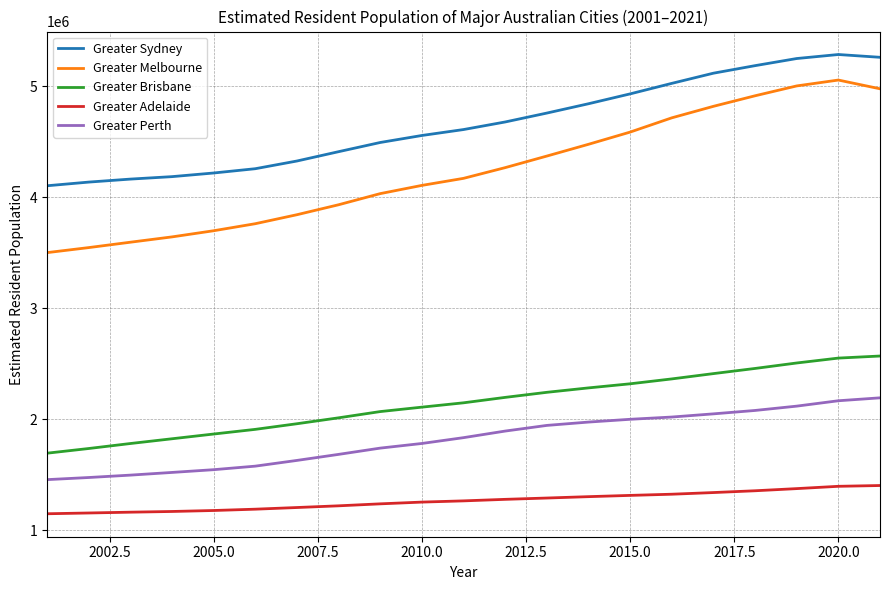

True or false: Greater Adelaide and Greater Perth cross at least once.

False